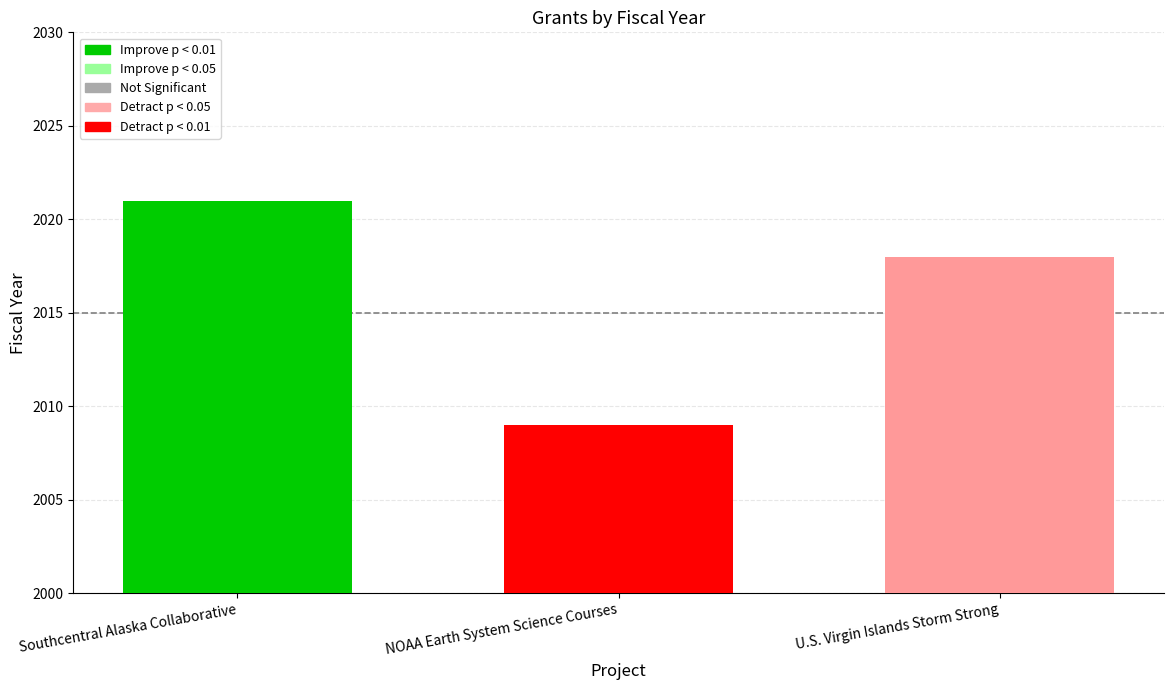

What is the change in value from Southcentral Alaska Collaborative to NOAA Earth System Science Courses?

-12